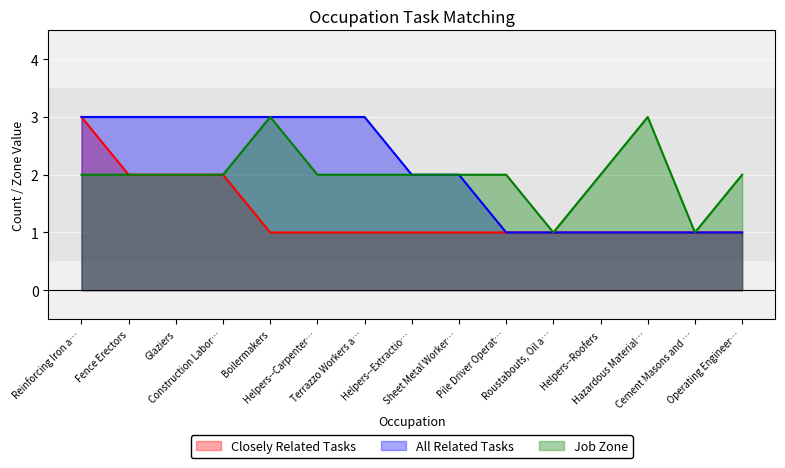

True or false: All Related Tasks and Job Zone cross at least once.

False